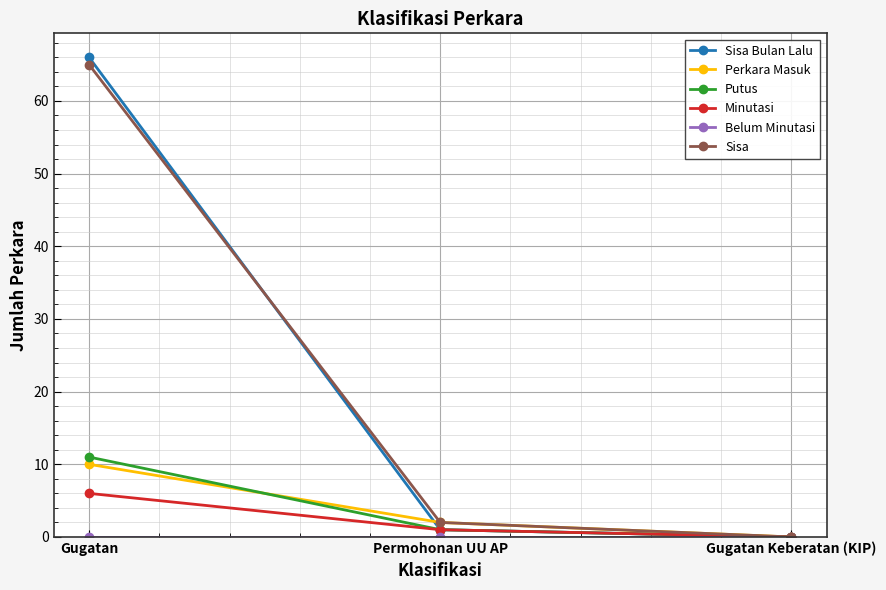

The Sisa series shows 20 at Gugatan. True or false?

False